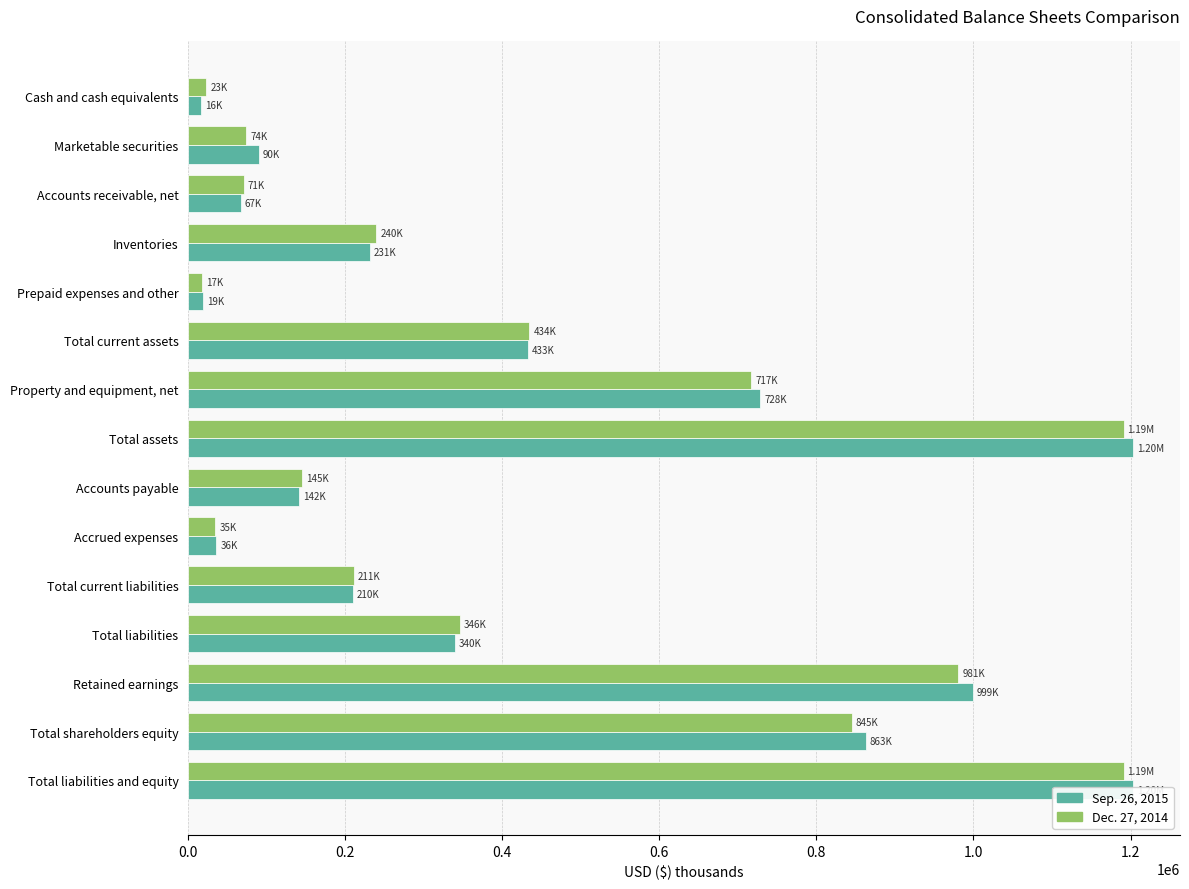

Is the value of Dec. 27, 2014 at Total current liabilities greater than the value of Sep. 26, 2015 at Total current assets?

No